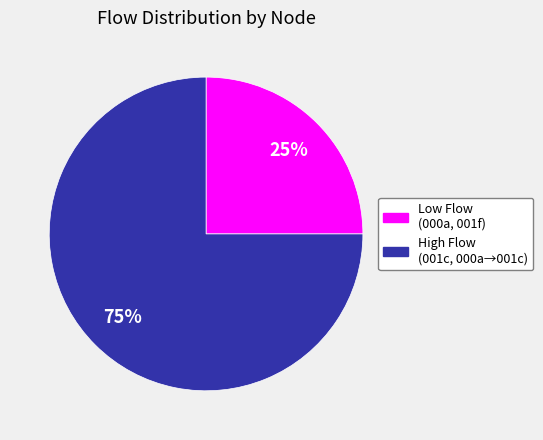

To the nearest percent, what is the difference between the largest and smallest slice percentages?

50%